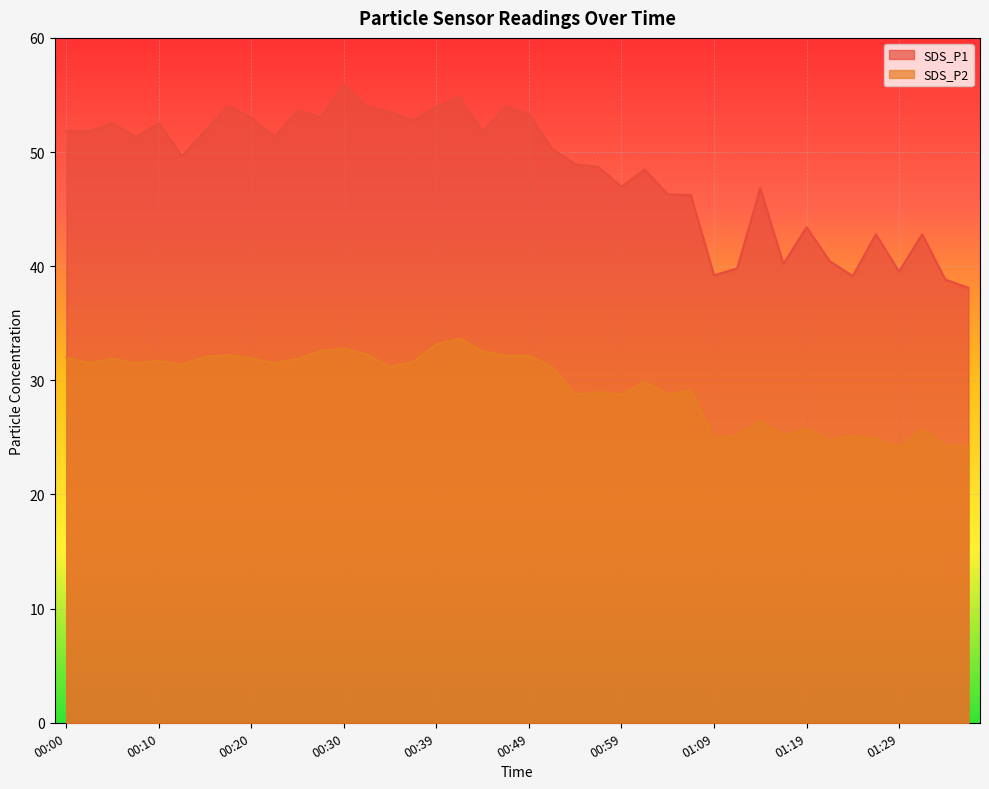

What is the label of the 24th point from the left?

00:57